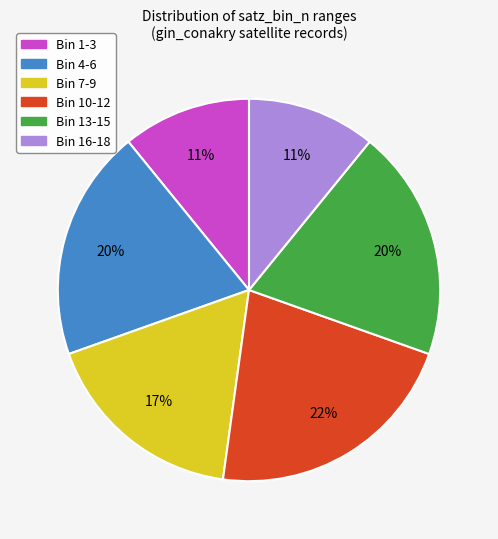

To the nearest percent, what is the difference between the largest and smallest slice percentages?

11%